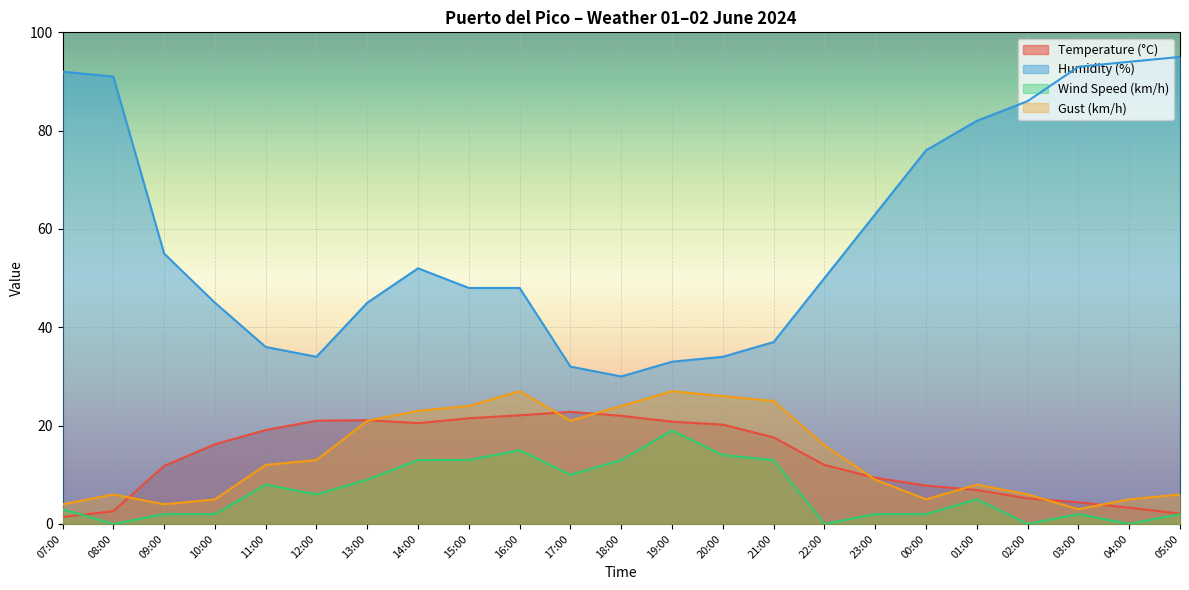

Which category has the highest value in the Wind Speed (km/h) series?

19:00